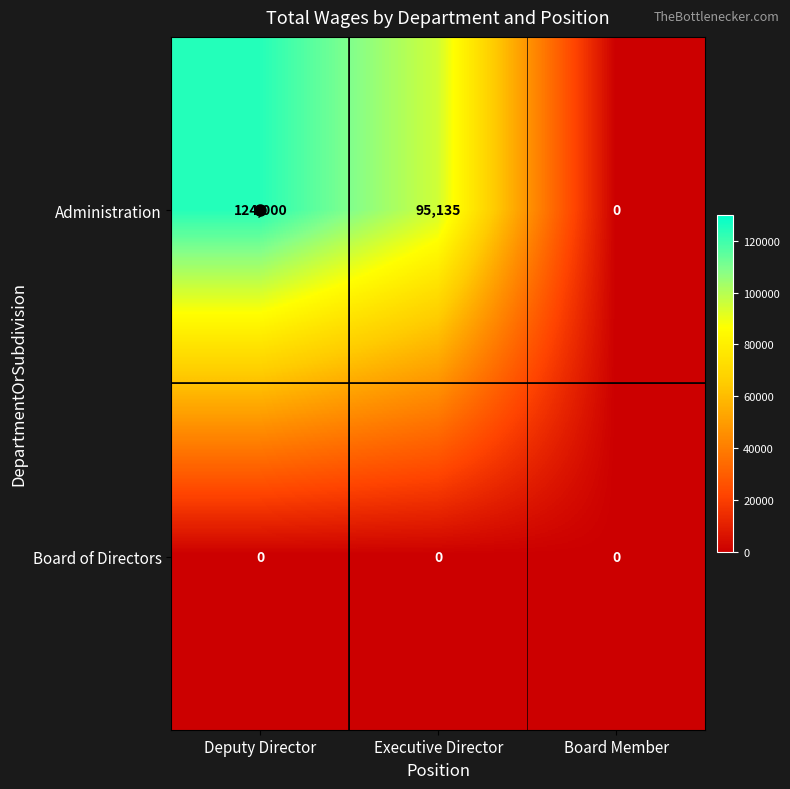

Is it true that Board of Directors equals 0 at Board Member?

True